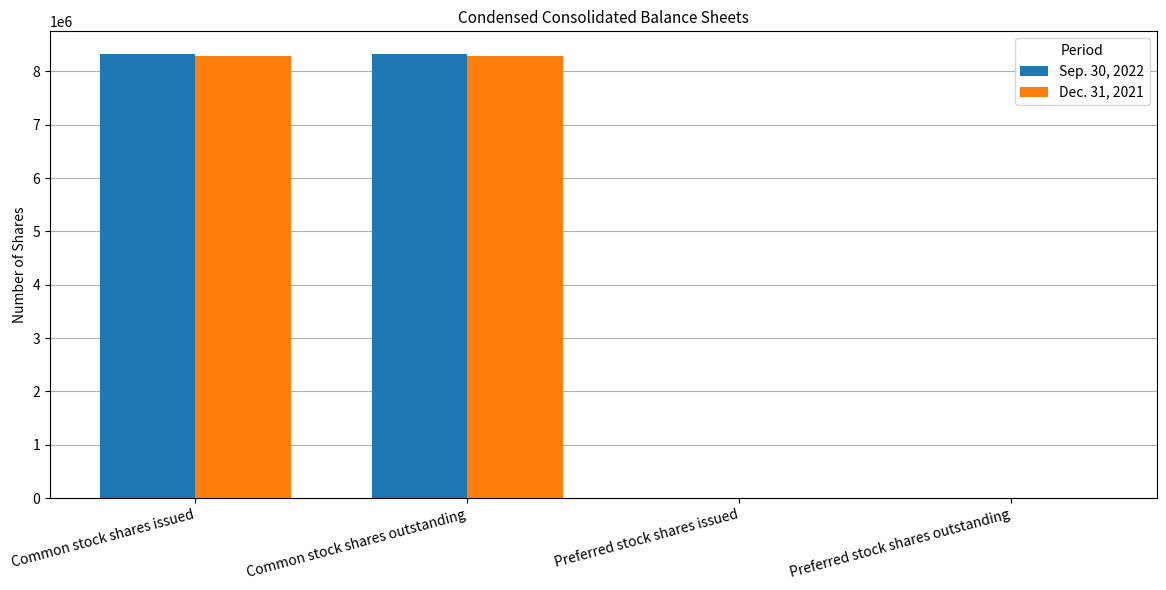

The value of Dec. 31, 2021 at Common stock shares outstanding is 5426150. True or false?

False